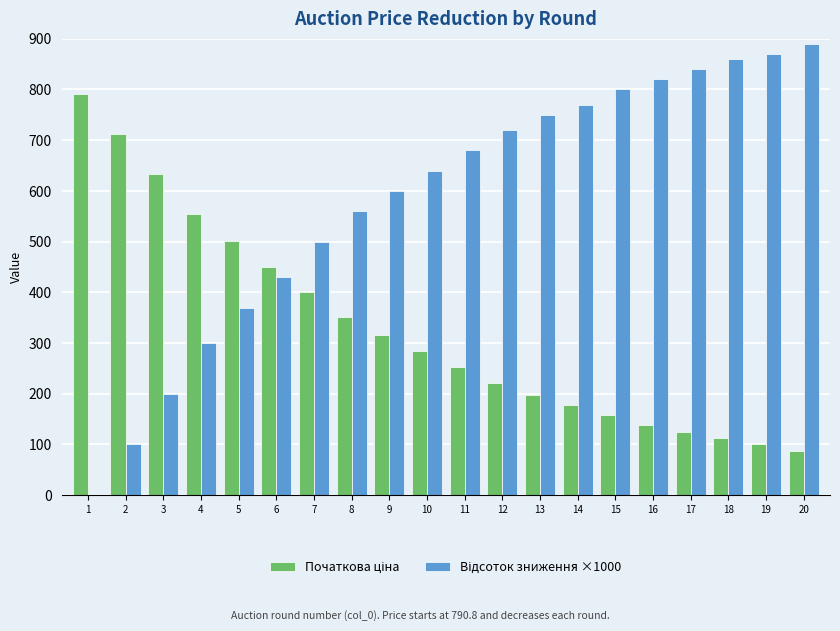

What is the spread (max minus min) of values at 14?

592.1